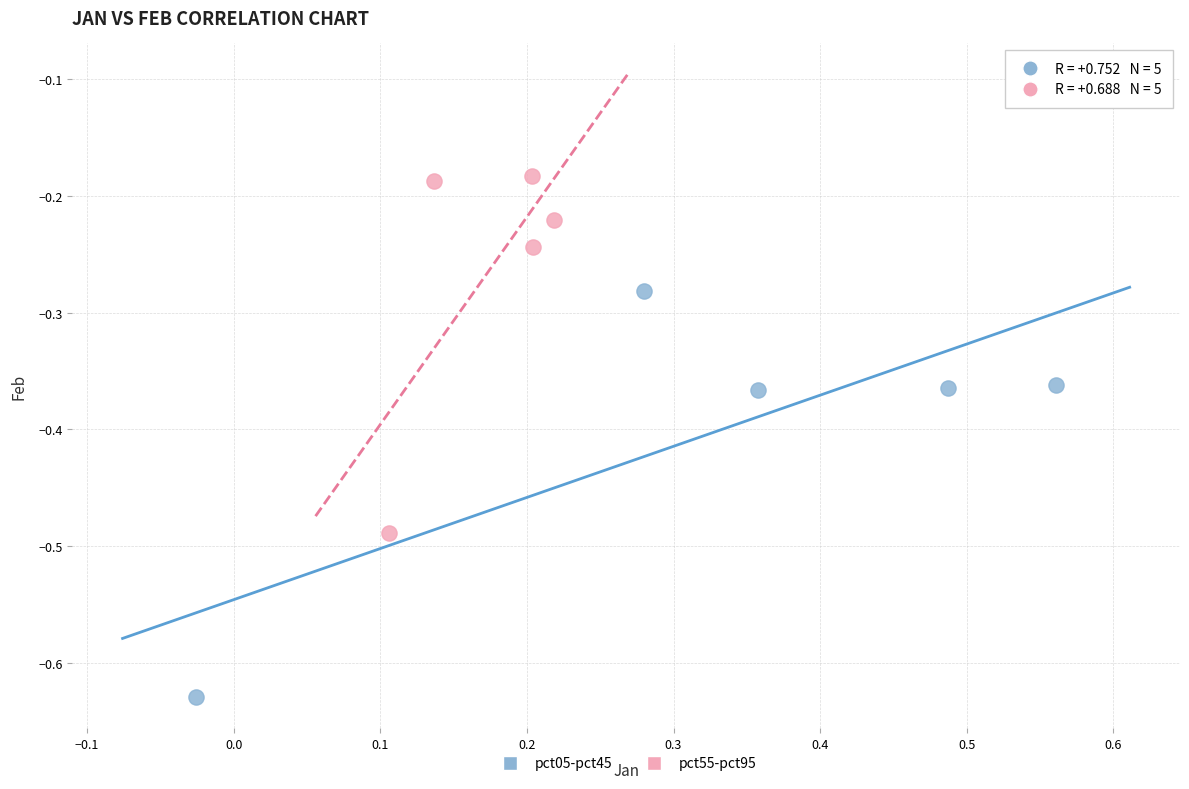

Which series contains the highest Y value?

pct55-pct95